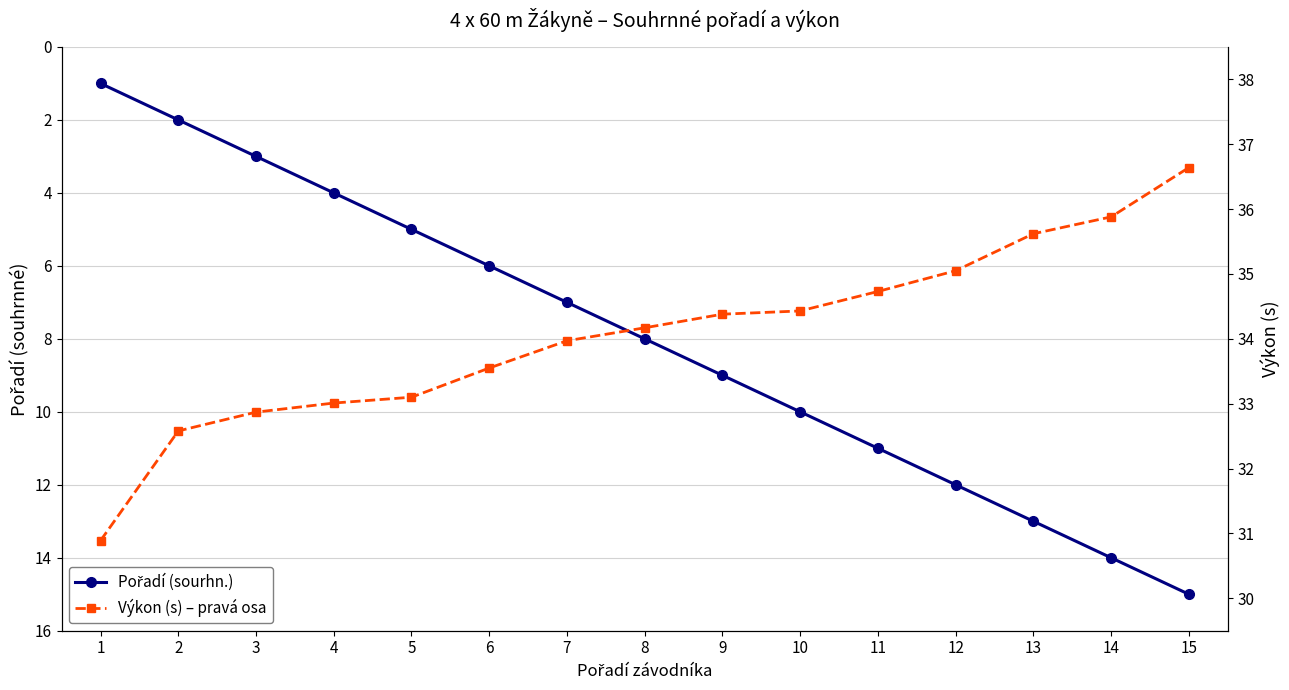

What is the spread (max minus min) of values at 1?

29.9